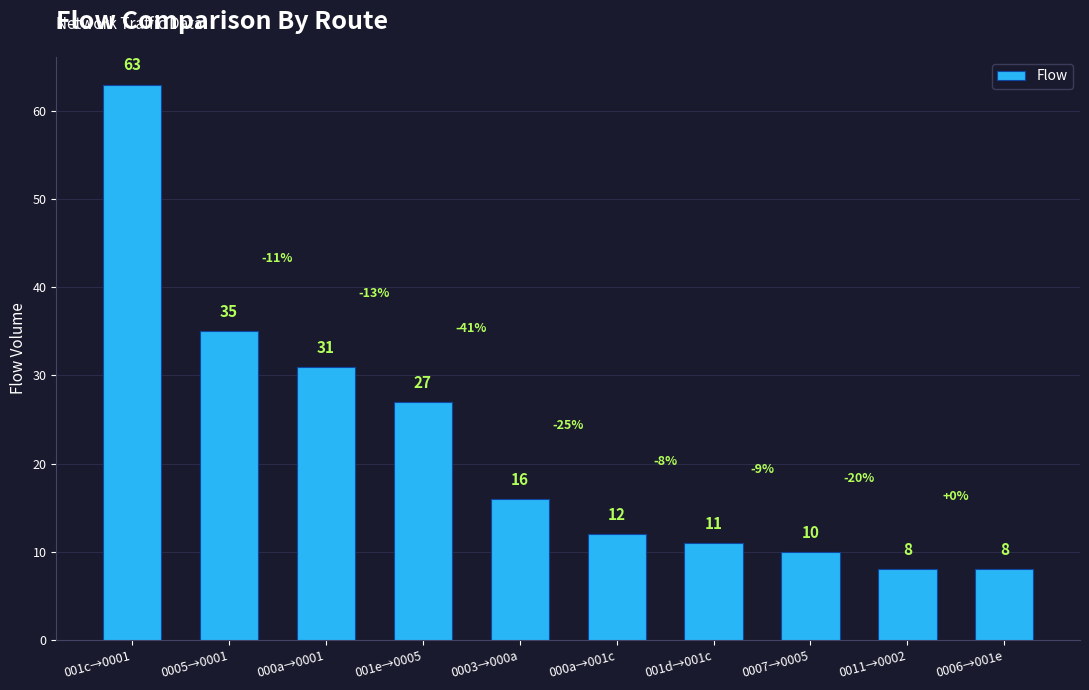

What is the label of the 8th bar from the right?

000a→0001